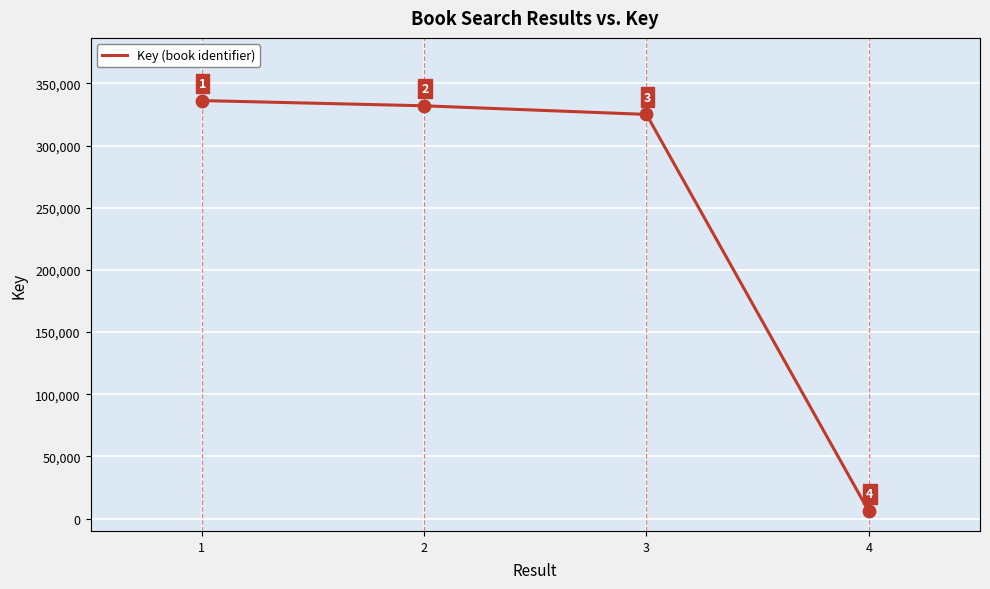

What is the change in value from 1 to 4?

-330476